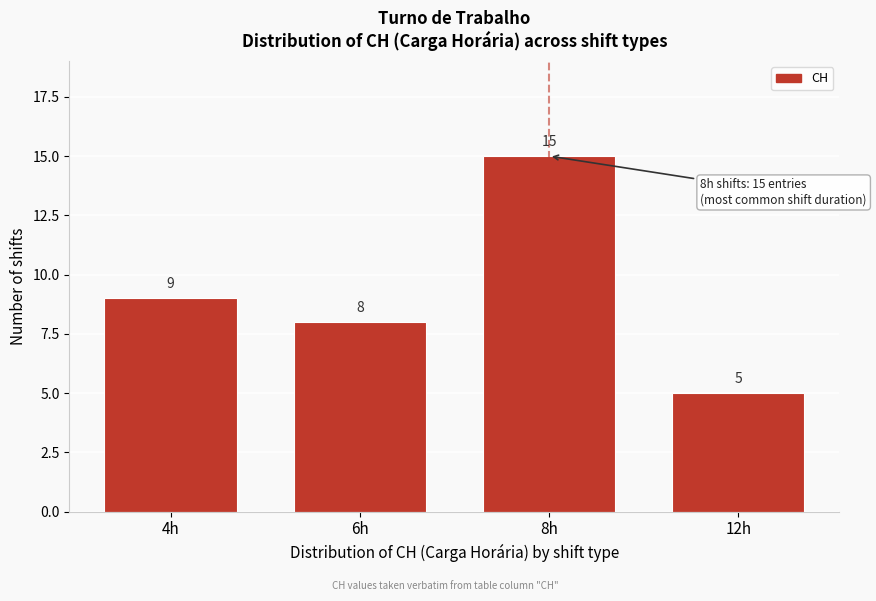

Reading left to right, what are all the values shown in this chart?

4h=9	6h=8	8h=15	12h=5